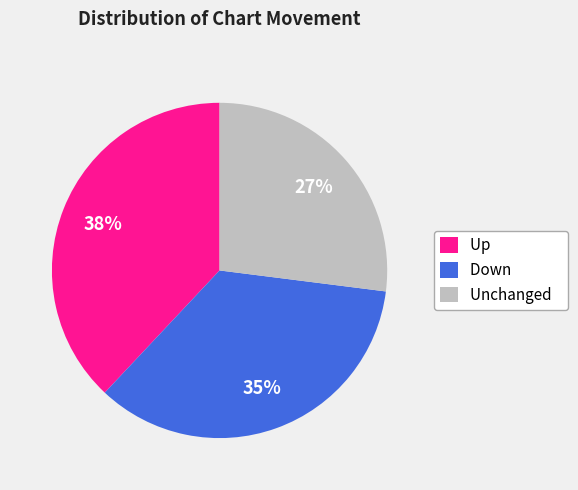

Between Unchanged and Down, which is larger?

Down